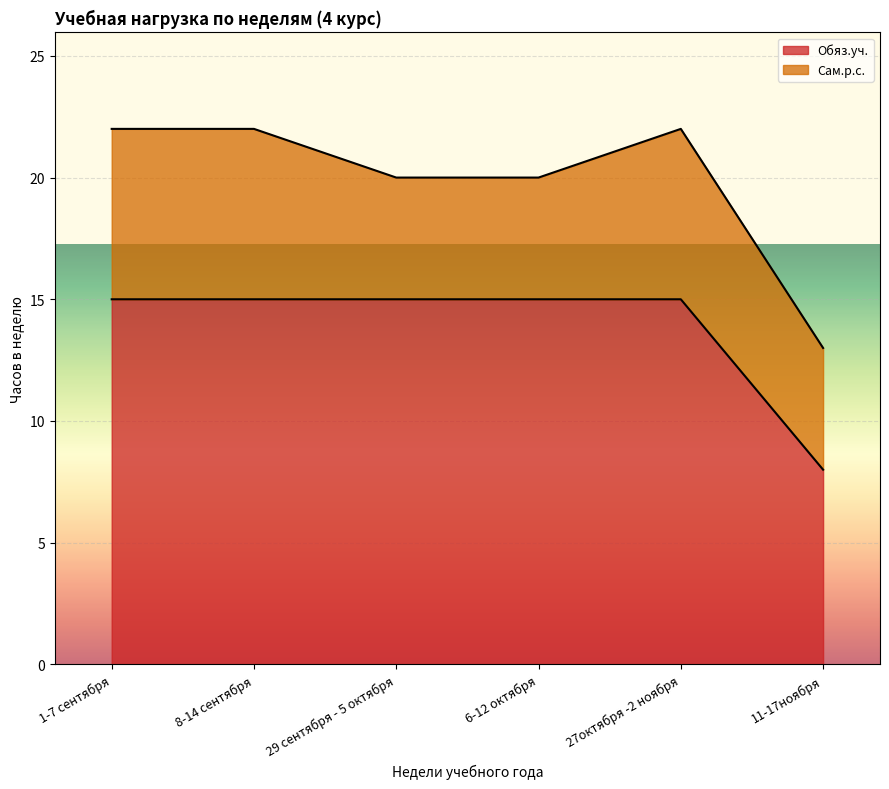

What is the ratio of the value at 27октября -2 ноября to the value at 11-17ноября?

1.9